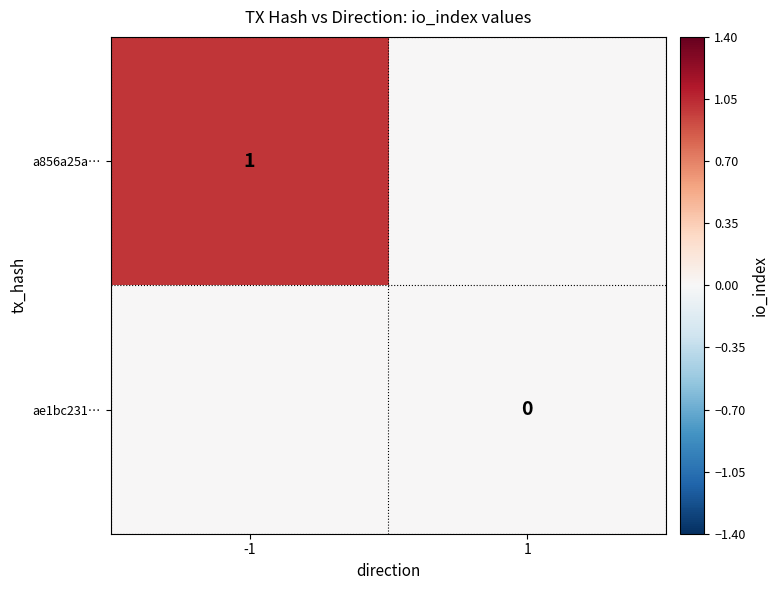

Is the value of ae1bc231… at 1 greater than the value of a856a25a… at -1?

No